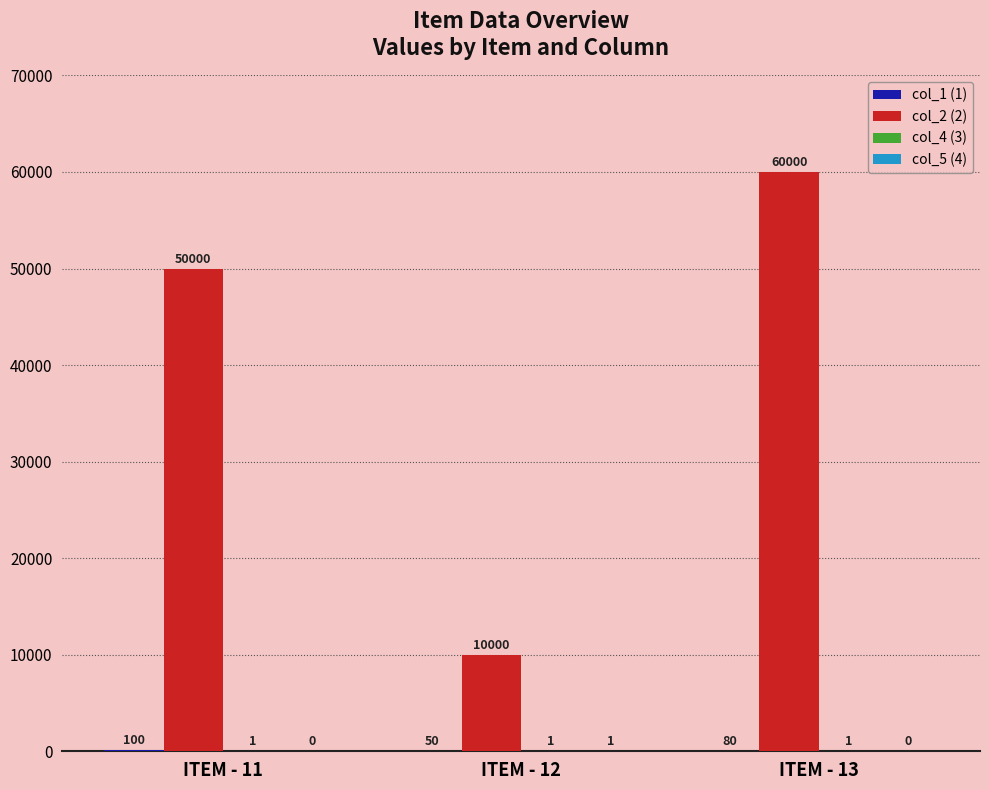

How many series are shown in this chart?

4